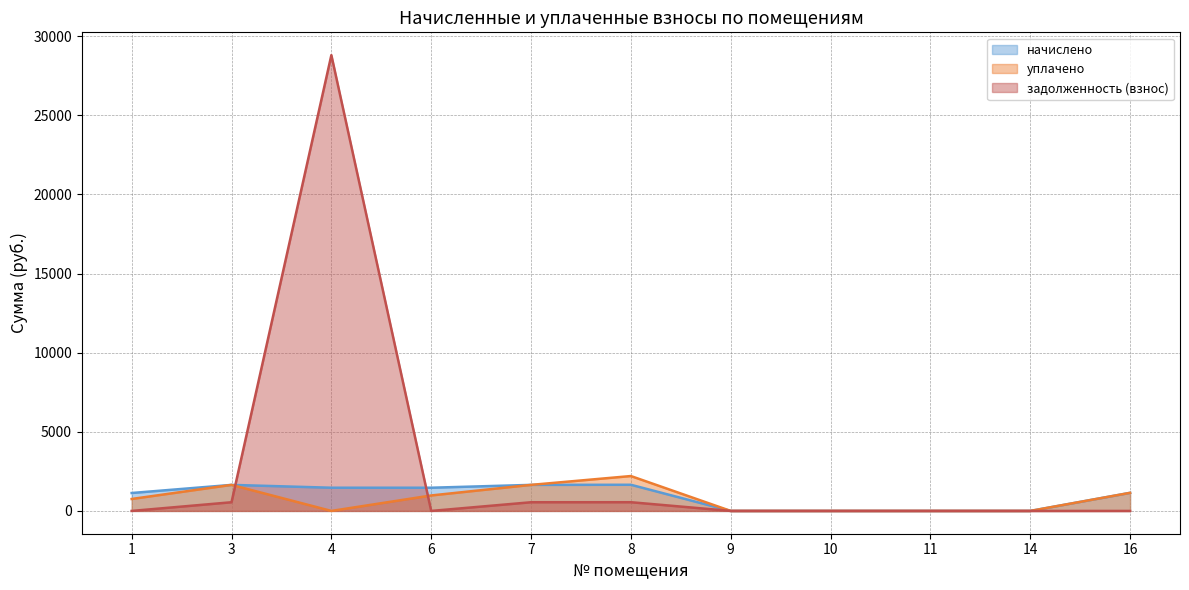

Which category has the lowest value in the задолженность (взнос) (линия) series?

1